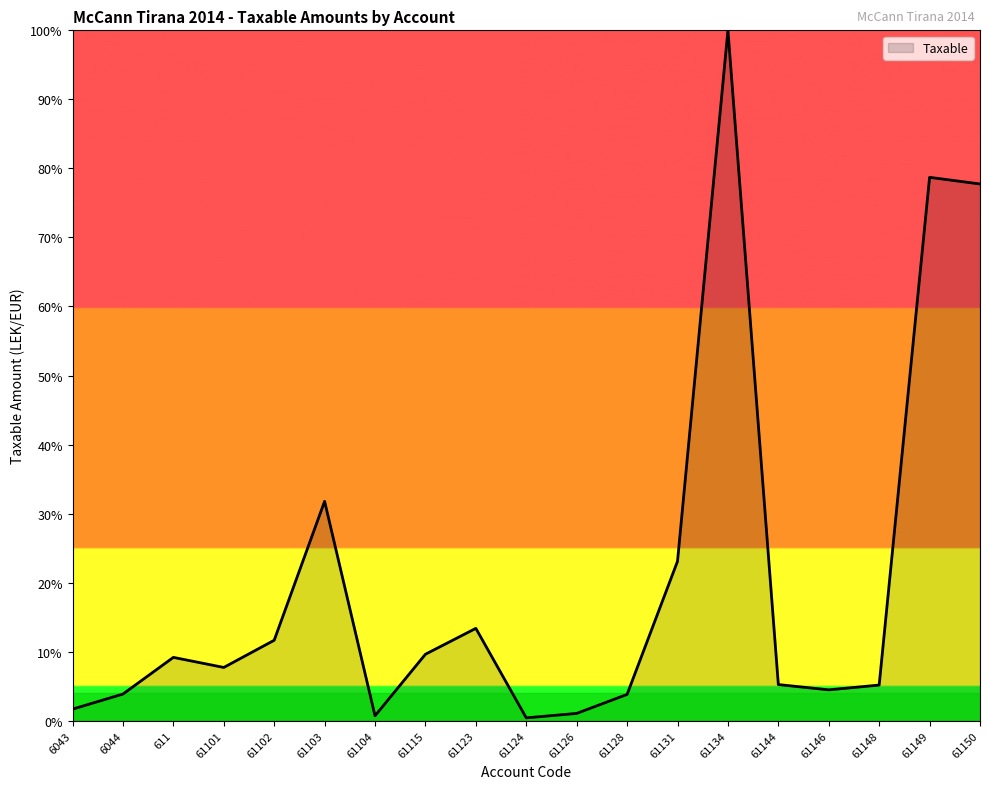

How many series are shown in this chart?

1